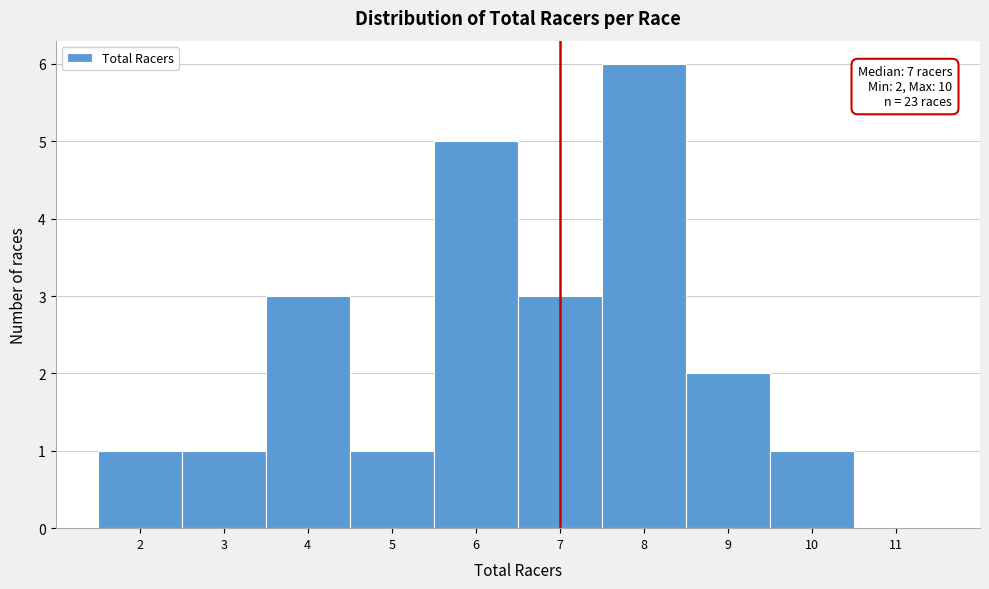

Over which range of the x-axis is the bar tallest?

7.5 to 8.5